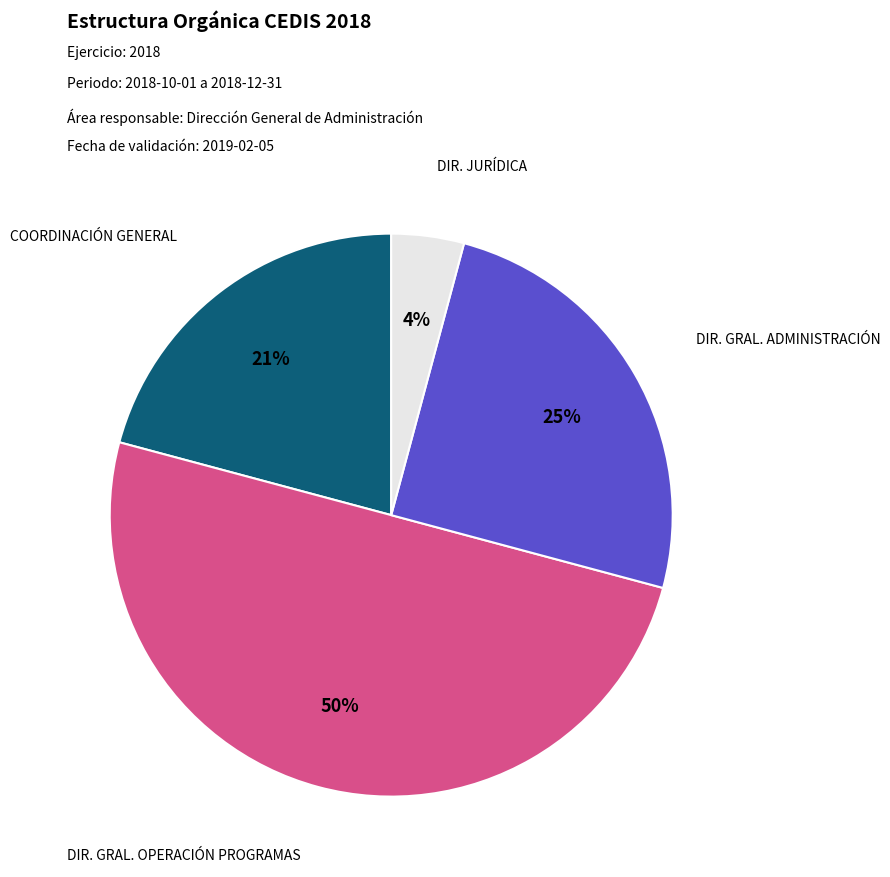

To the nearest percent, what is the difference between the largest and smallest slice percentages?

46%